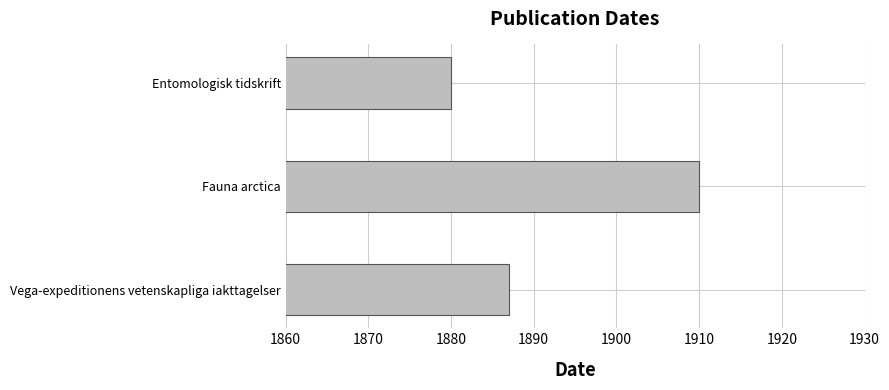

Rank the categories by value from highest to lowest.

Fauna arctica, Vega-expeditionens vetenskapliga iakttagelser, Entomologisk tidskrift